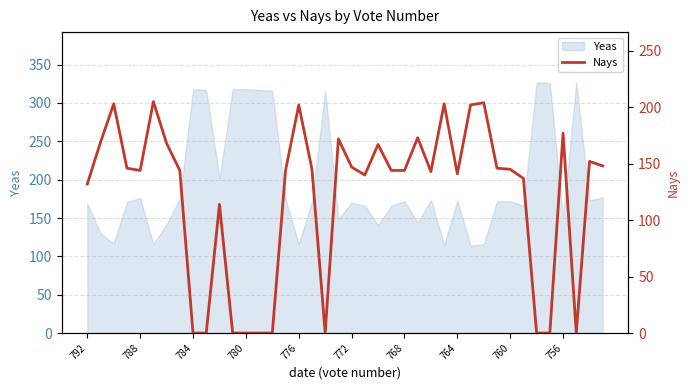

The value at 17 is 145. True or false?

True